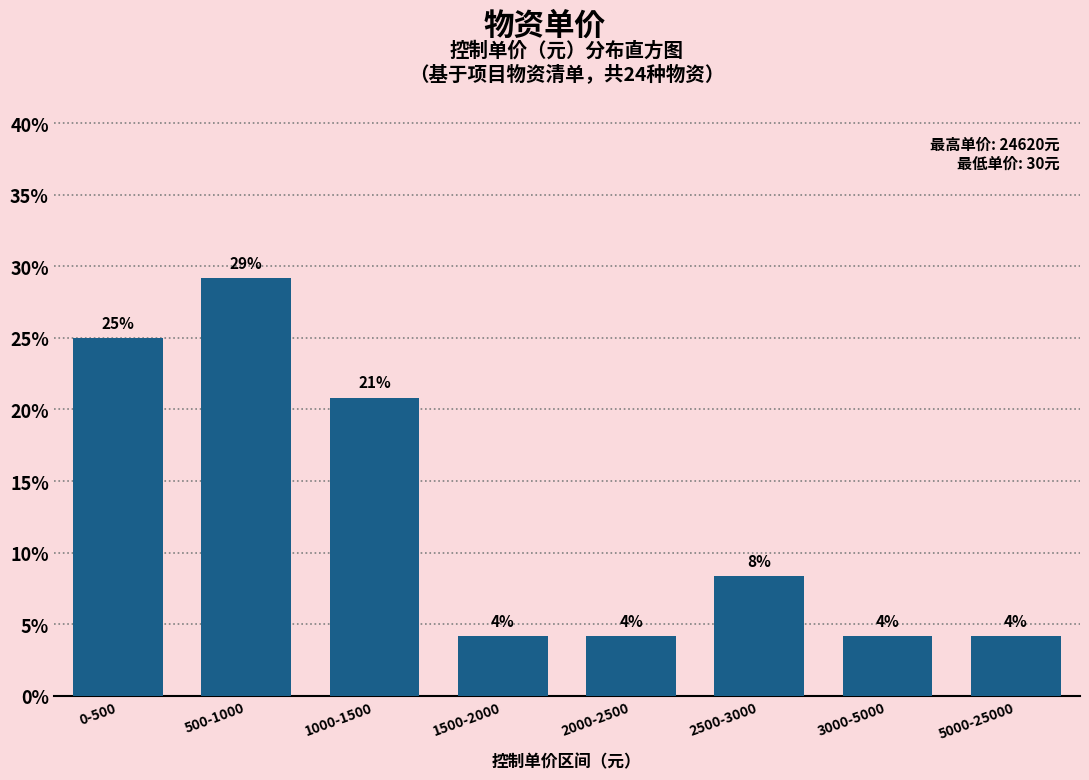

Are the bars horizontal?

No